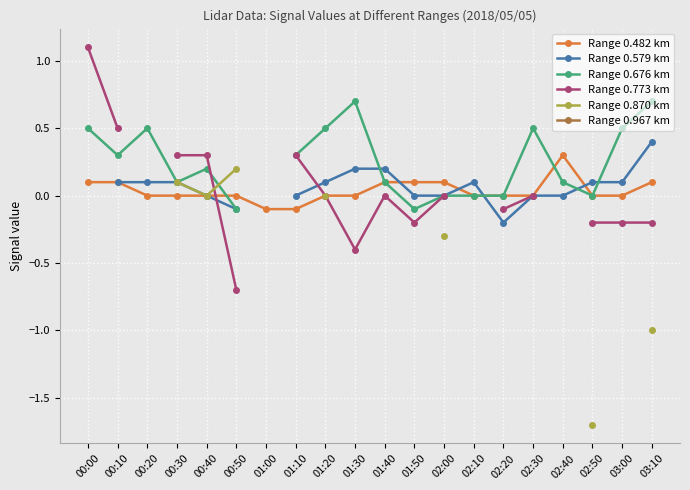

How many series are shown in this chart?

6